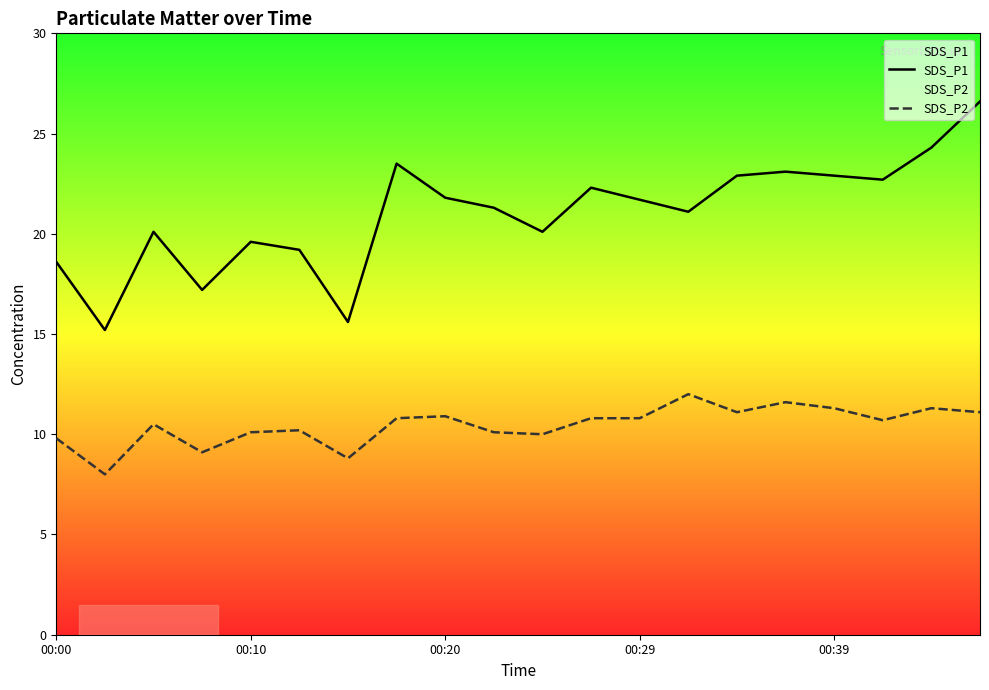

Between 19 and 15, which is larger?

19